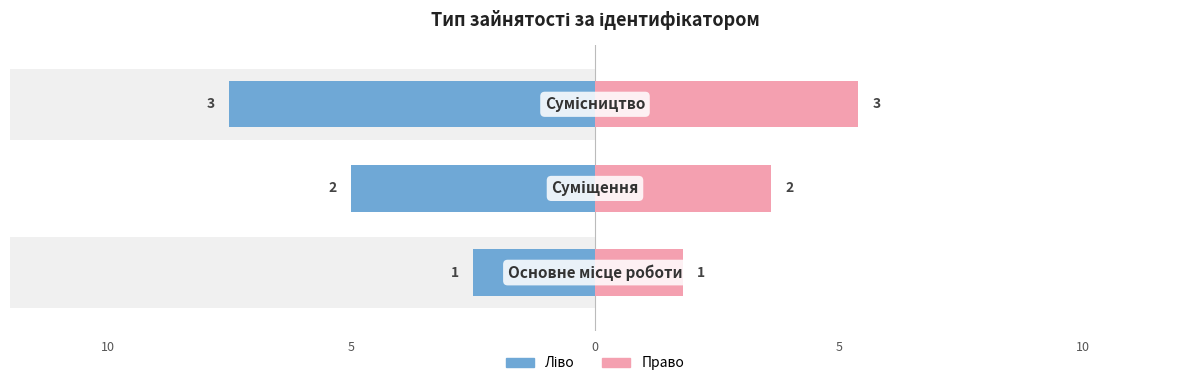

Reading left to right, transcribe all the data shown in this chart.

Ідентифікатор (ліво): -2.5	-5.0	-7.5
Ідентифікатор (право): 1.8	3.6	5.4